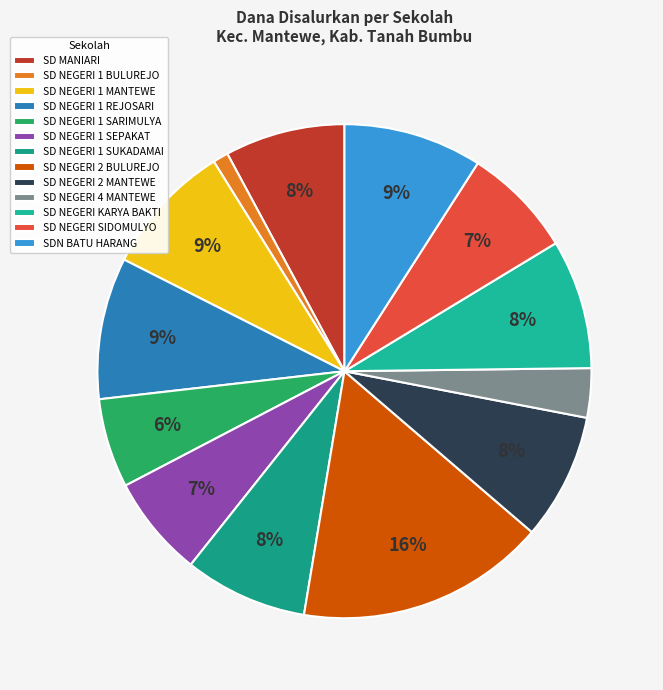

To the nearest percent, what is the difference between the largest and smallest slice percentages?

15%